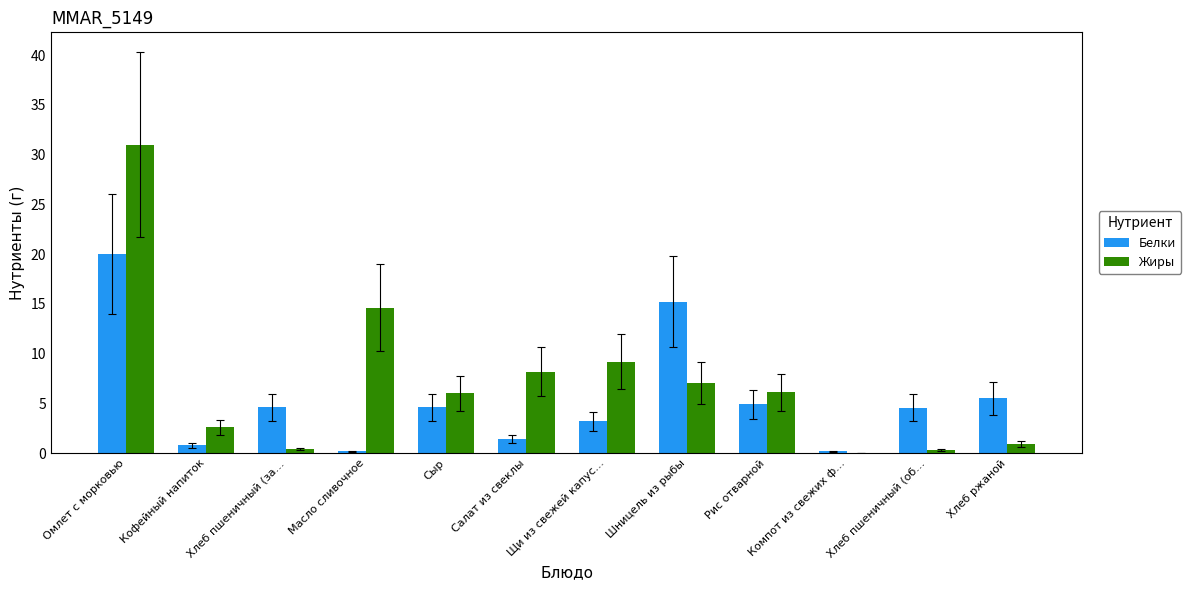

Is the value of Белки at Щи из свежей капус… greater than the value of Жиры at Хлеб пшеничный (об…?

Yes